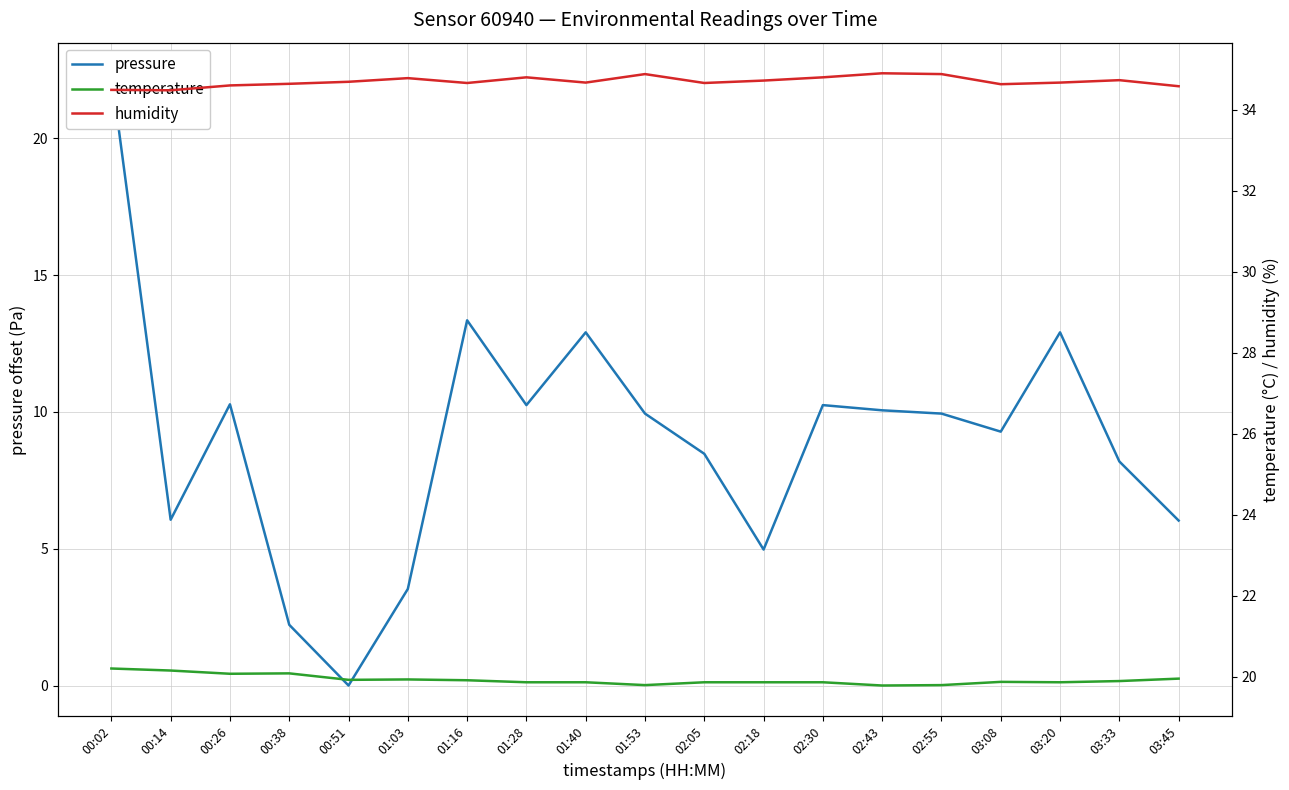

How many values in the pressure series are below 9?

8